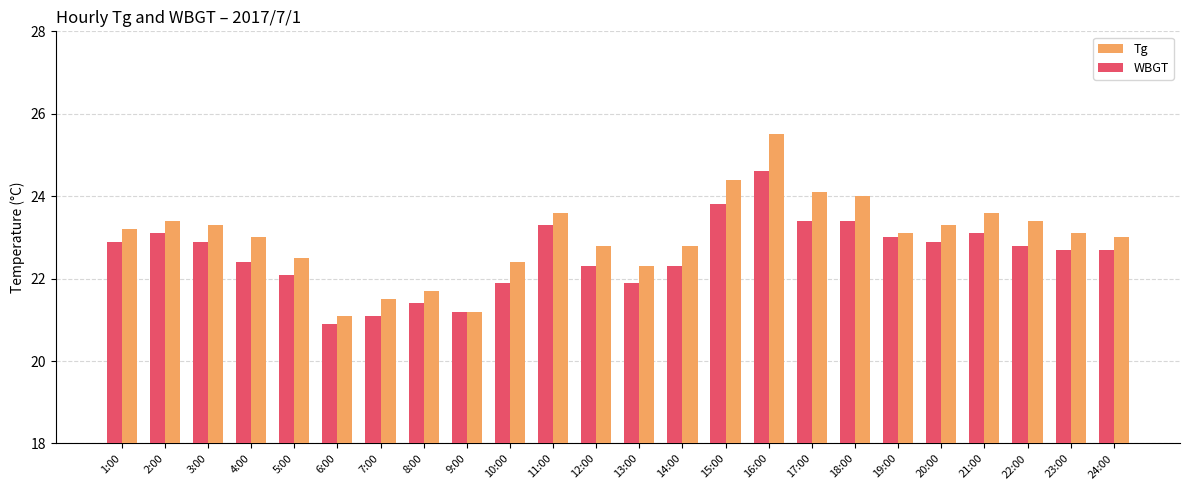

At which category is the sum across all series the highest?

16:00